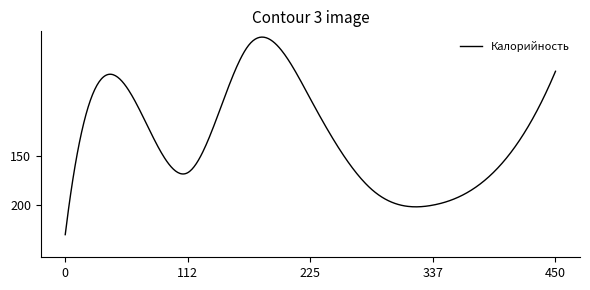

What is the maximum value shown in the chart?

230.0